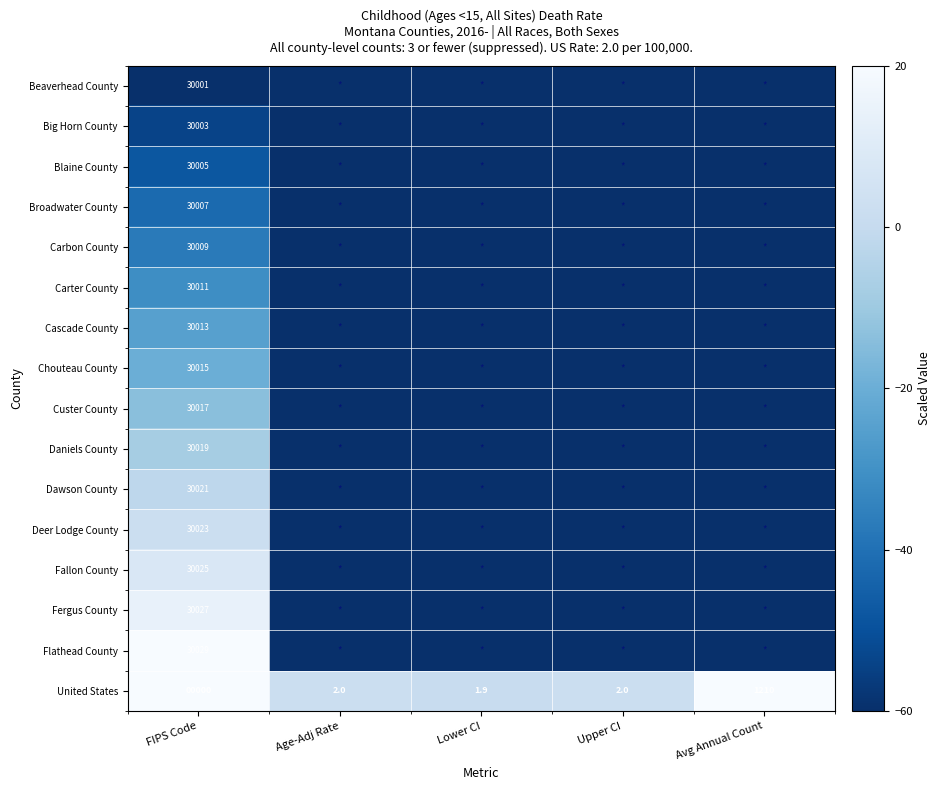

How many data points in United States are less than 2?

2